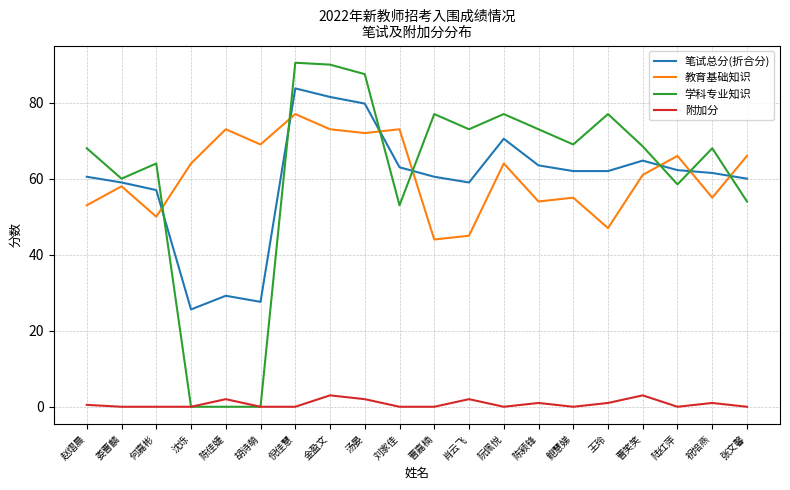

Which series has the largest range (max minus min)?

学科专业知识